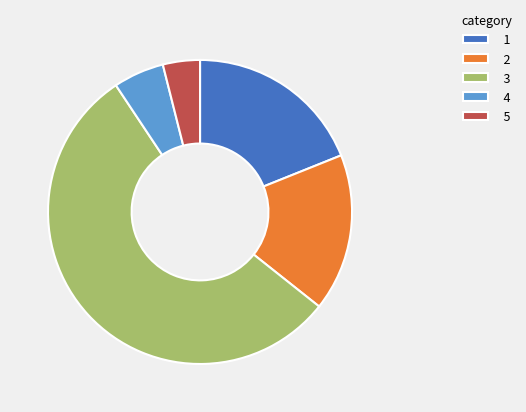

Does any single category account for the majority?

Yes